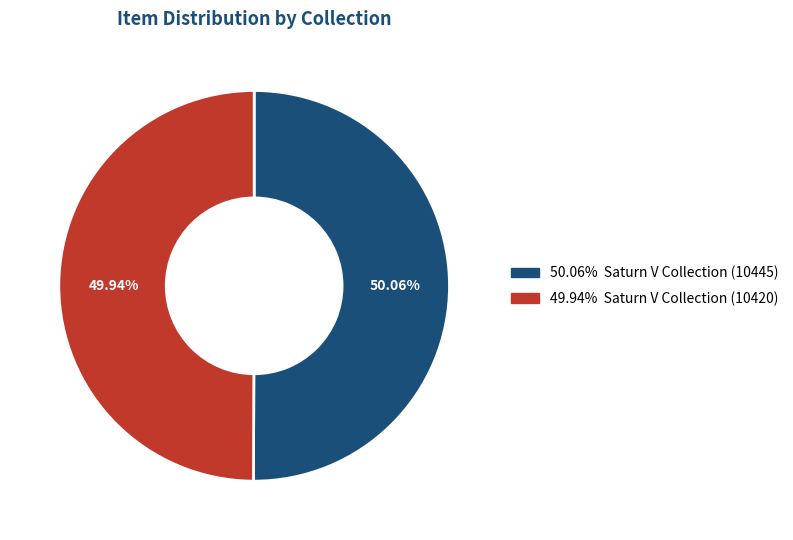

Count the number of slices in the pie.

2